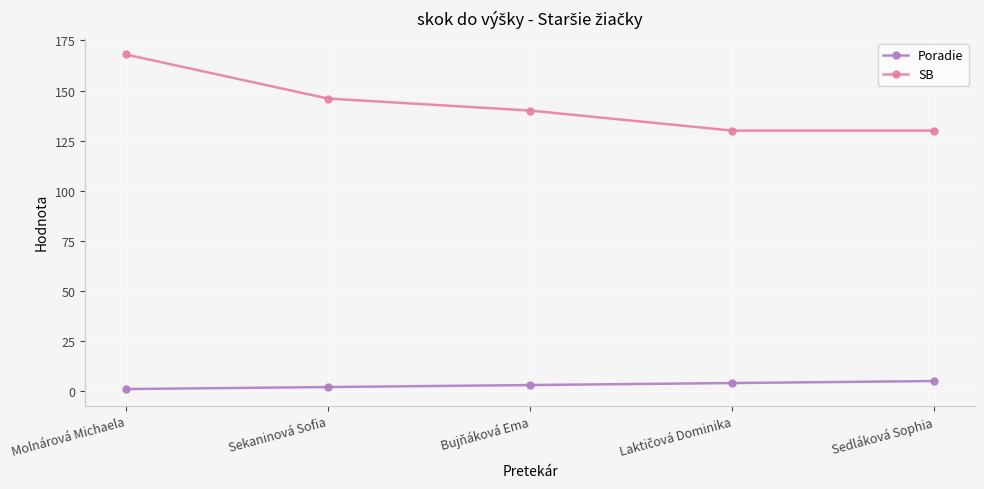

Reading right to left, what are all the values shown in this chart?

Poradie: 5	4	3	2	1
SB: 130	130	140	146	168